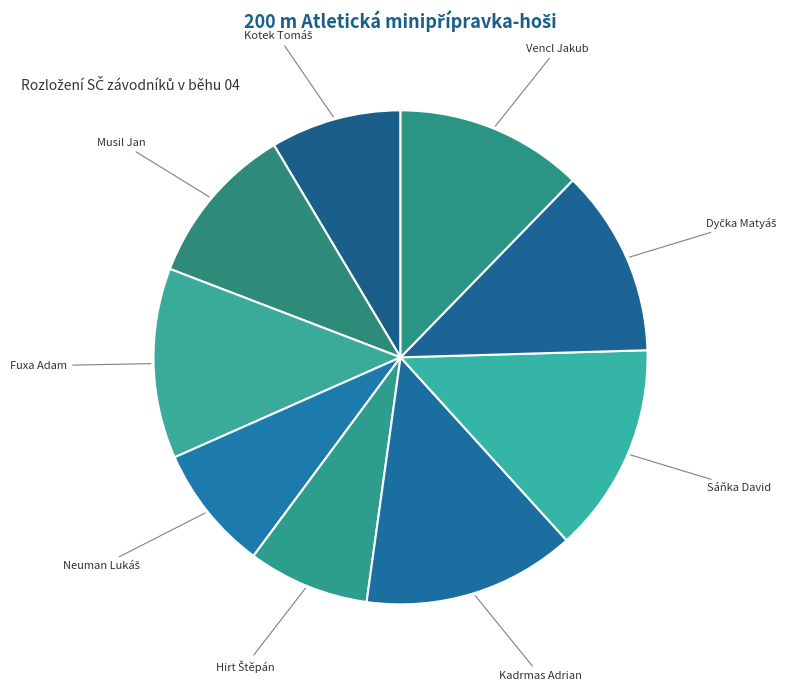

Which has a higher value, Musil Jan or Sáňka David?

Sáňka David